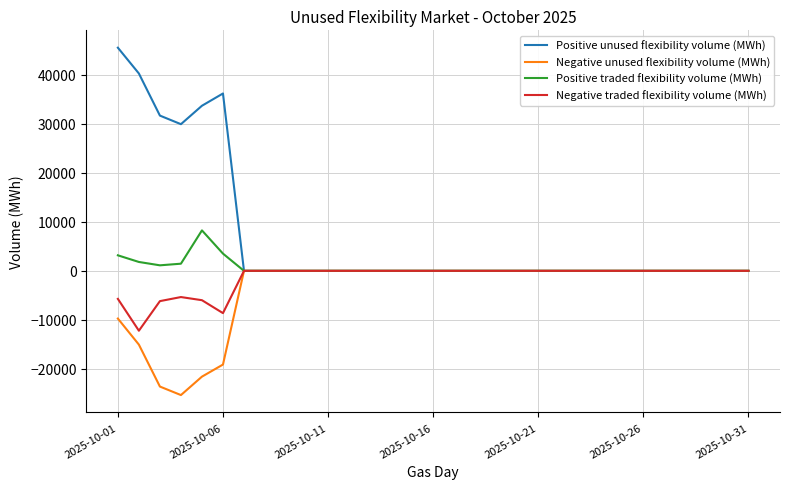

What is the minimum value shown in the chart?

-25359.8